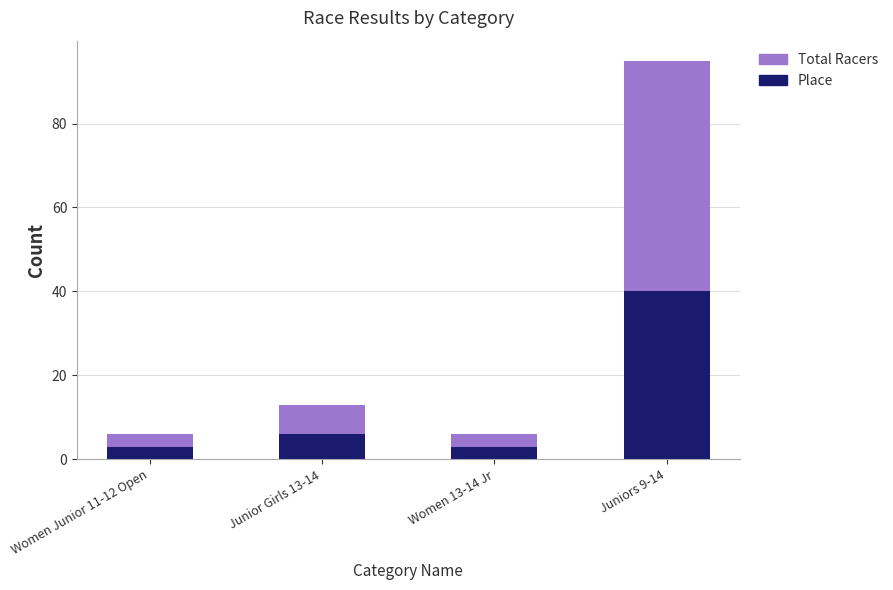

Count the number of data series in this chart.

2